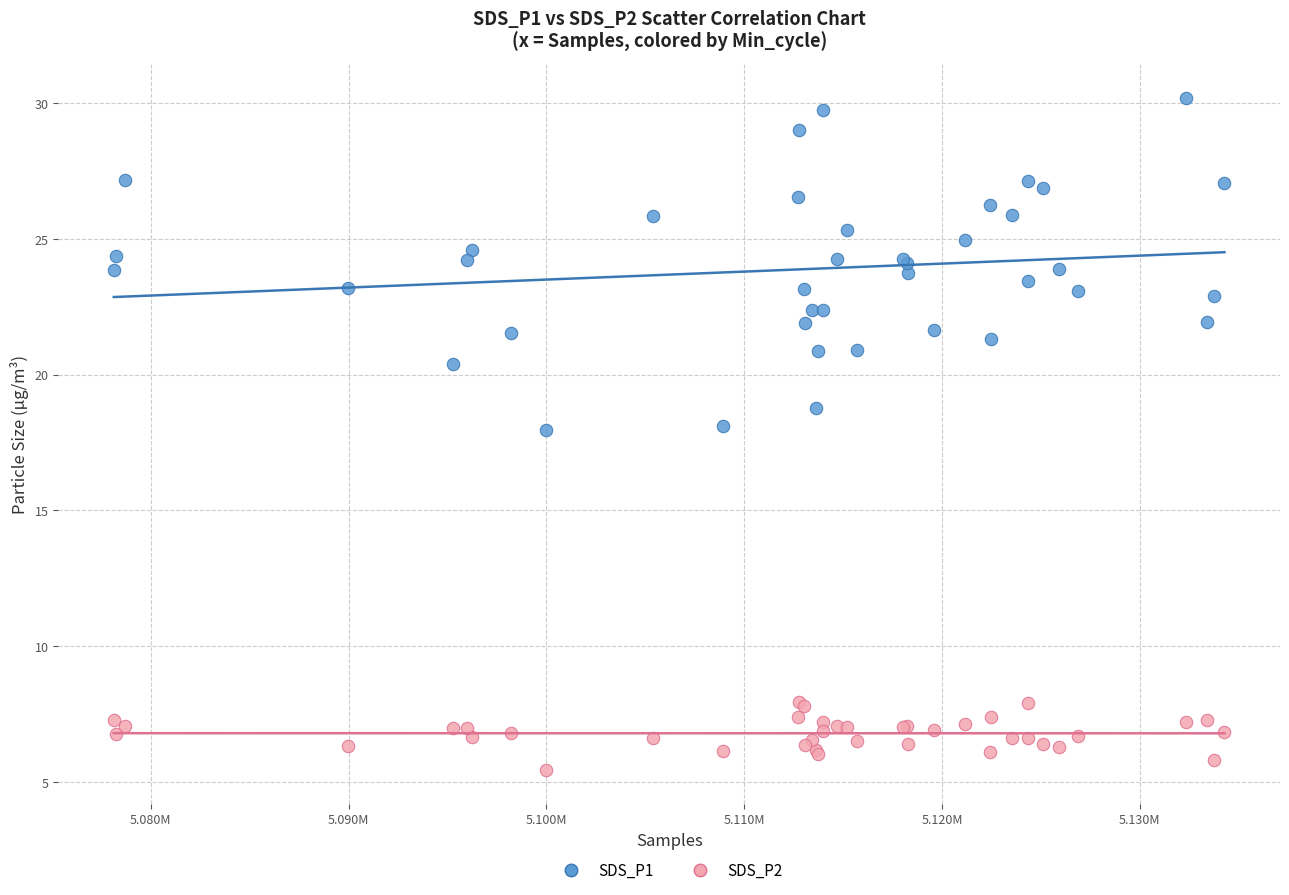

What are all the series names shown in the legend?

SDS_P1, SDS_P2